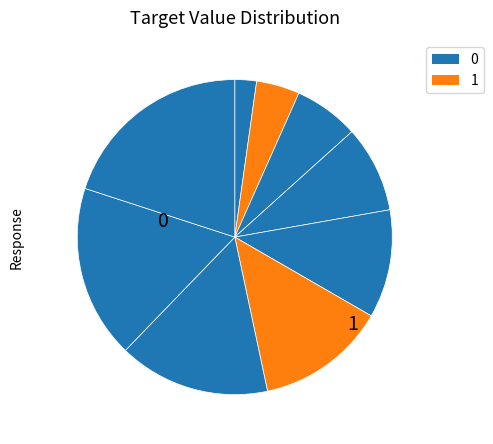

Count the number of slices in the pie.

9